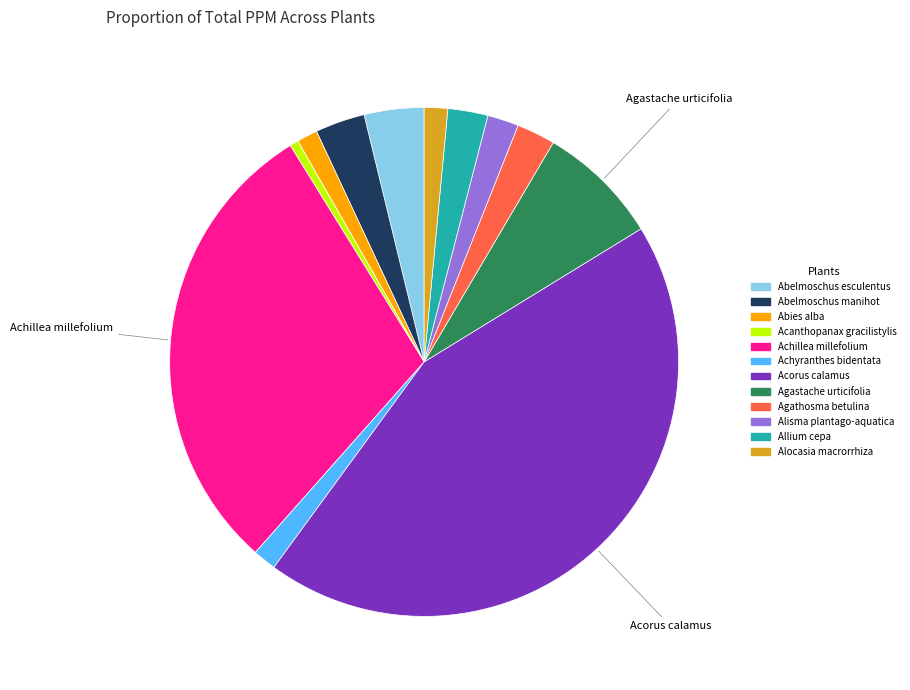

The Abies alba slice represents 1% of the pie. True or false?

True